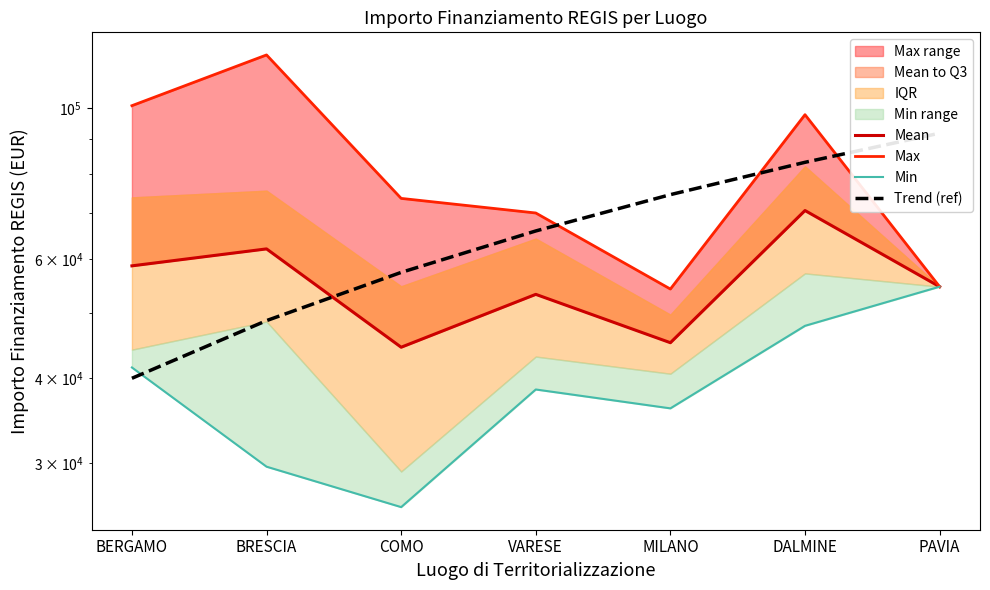

What is the difference between the highest and lowest values at DALMINE?

50017.5